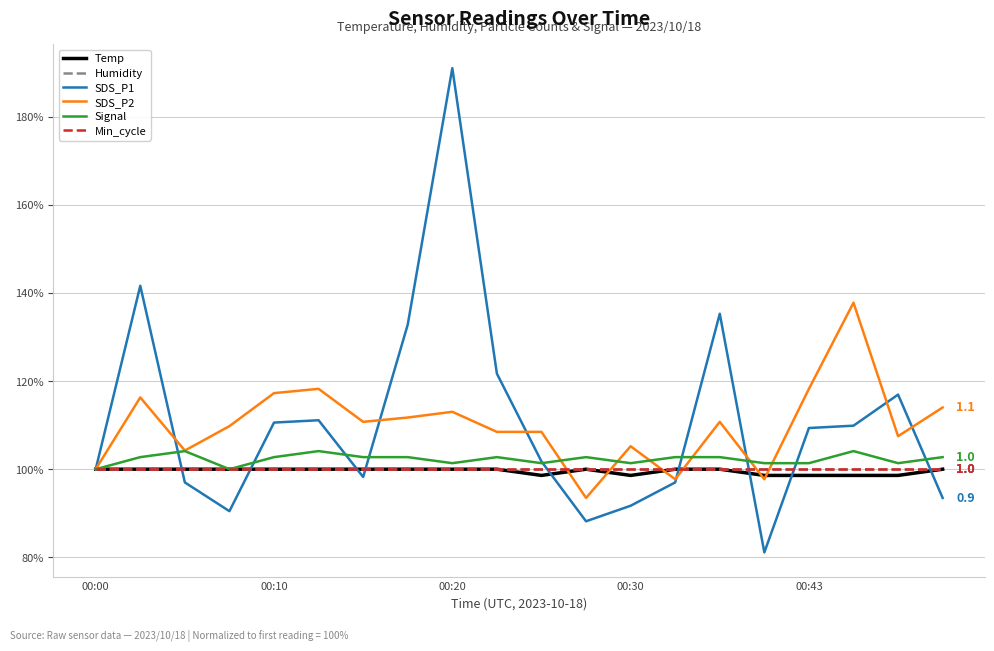

What is the sum of all SDS_P2 values?

2200.7